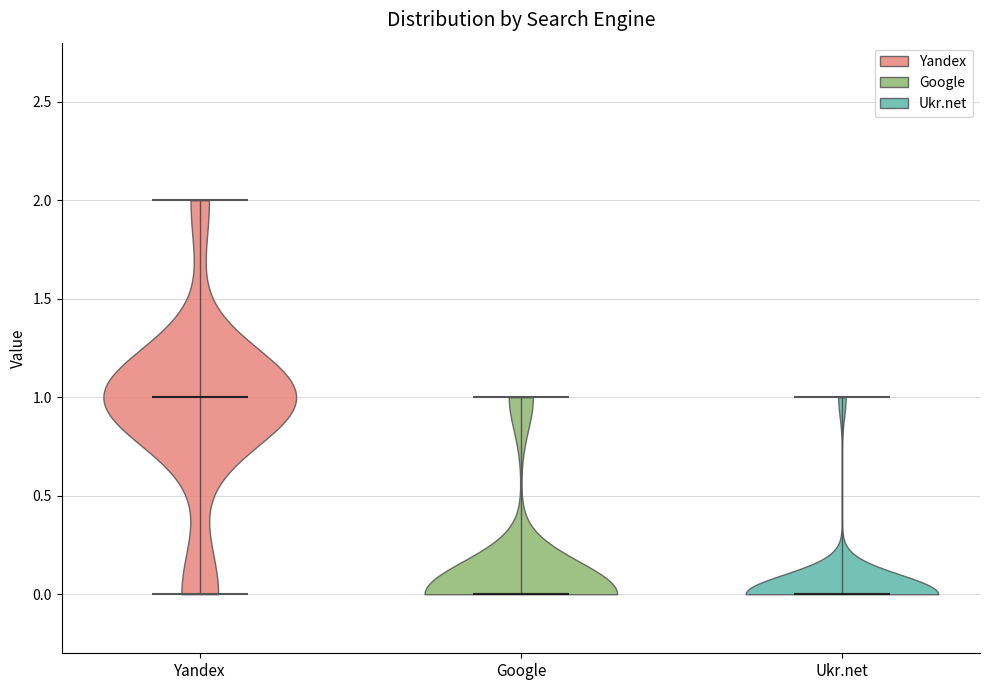

Where does the median line of the violin for Google sit on the y-axis? The values are not printed on the chart, so give them approximately, as read against the axis.

0